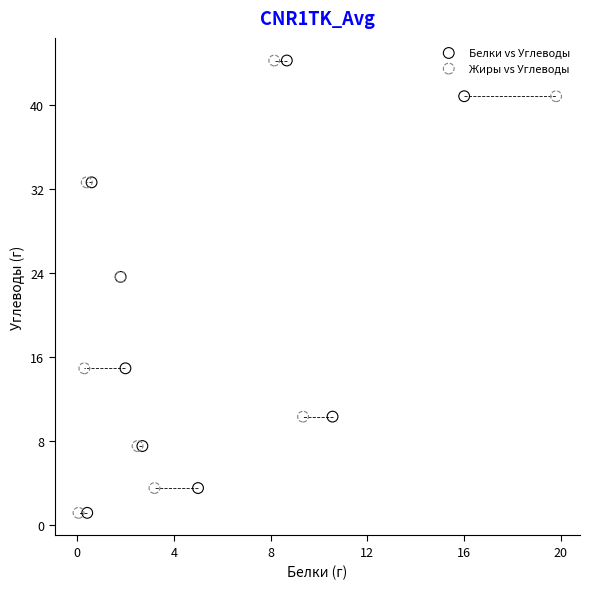

What are all the series names shown in the legend?

Белки vs Углеводы, Жиры vs Углеводы